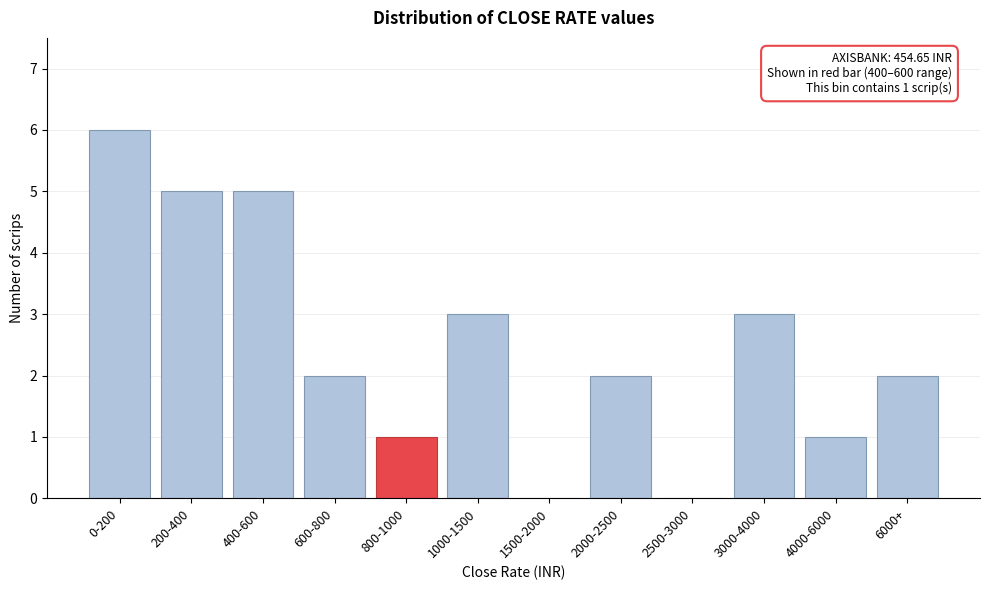

Reading left to right, list all the values displayed in this chart.

0-200=6	200-400=5	400-600=5	600-800=2	800-1000=1	1000-1500=3	1500-2000=0	2000-2500=2	2500-3000=0	3000-4000=3	4000-6000=1	6000+=2